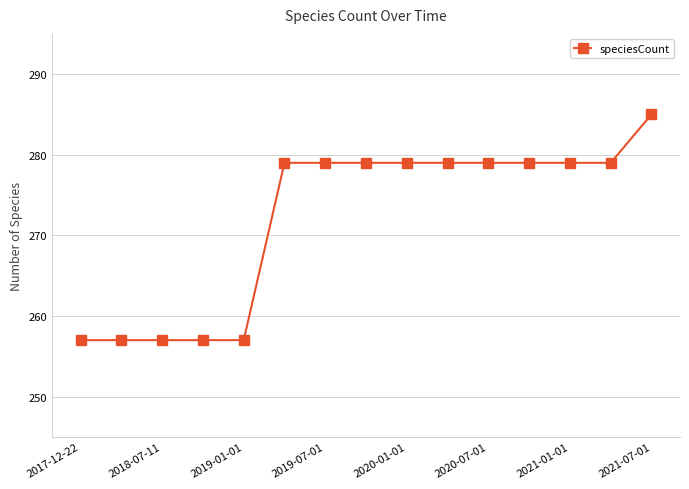

What is the minimum value shown in the chart?

257